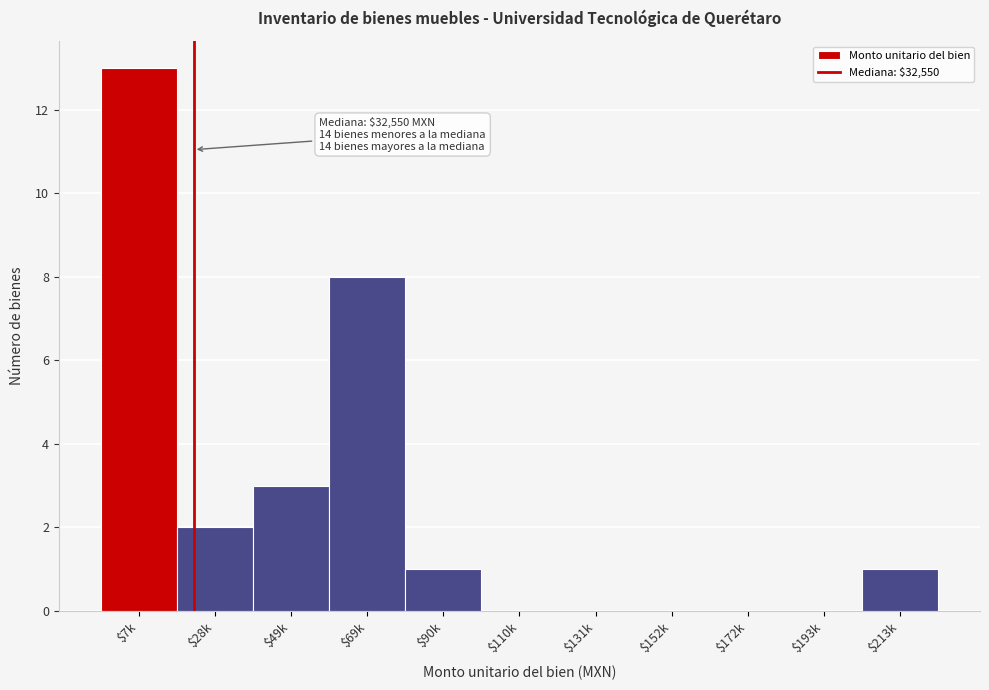

Is it true that the value at $90k is 1?

True